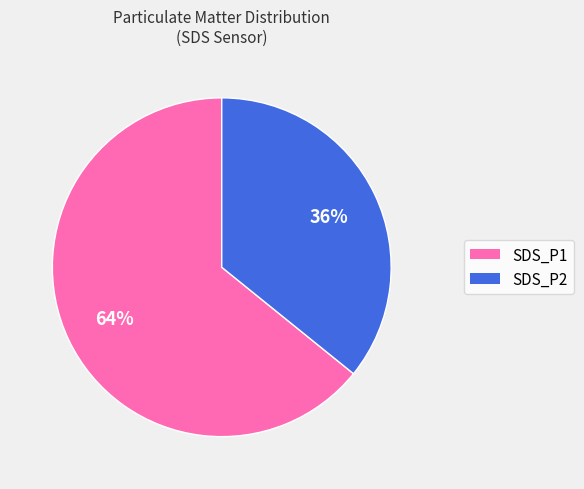

To the nearest percent, what is the difference between the largest and smallest slice percentages?

28%